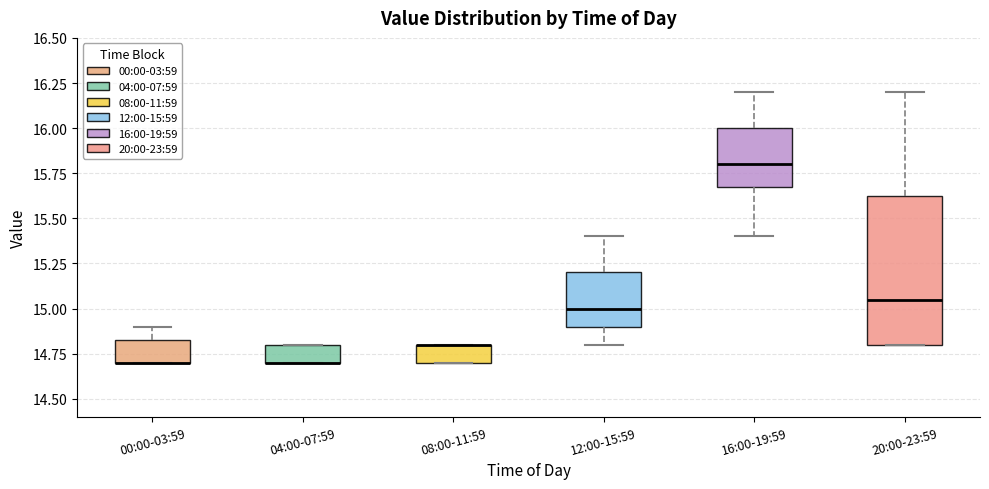

Reading left to right, read every box against the y-axis: the position of its median line, the range the box covers, and the ends of its whiskers. The values are not printed on the chart, so give them approximately, as read against the axis.

00:00-03:59: median 14.70 (drawn on the box's lower edge), box 14.70 to 14.85, whiskers 14.70 to 14.90
04:00-07:59: median 14.70 (drawn on the box's lower edge), box 14.70 to 14.80, whiskers 14.70 to 14.80
08:00-11:59: median 14.80 (drawn on the box's upper edge), box 14.70 to 14.80, whiskers 14.70 to 14.80
12:00-15:59: median 15.00, box 14.90 to 15.20, whiskers 14.80 to 15.40
16:00-19:59: median 15.80, box 15.70 to 16.00, whiskers 15.40 to 16.20
20:00-23:59: median 15.05, box 14.80 to 15.65, whiskers 14.80 to 16.20